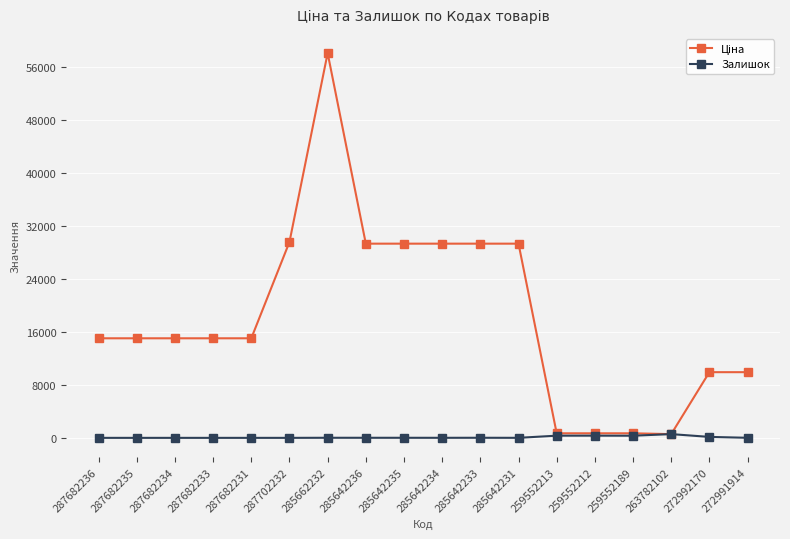

True or false: Залишок has more than 2 points higher than both neighbors.

True